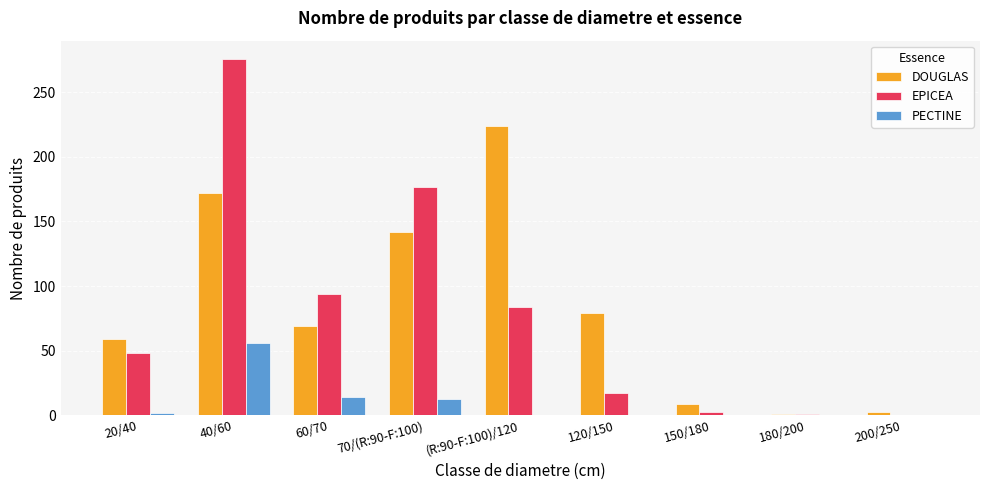

What is the average value of the EPICEA series?

78